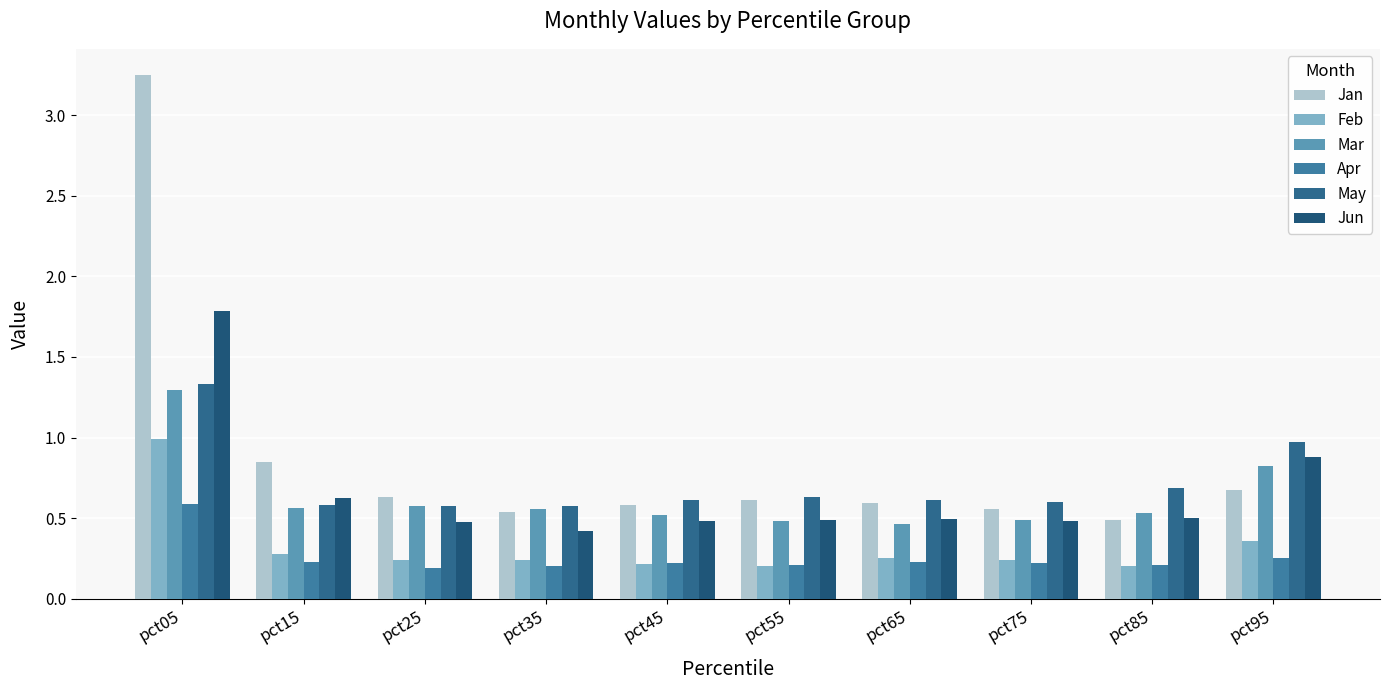

Read the May value at pct85.

0.7